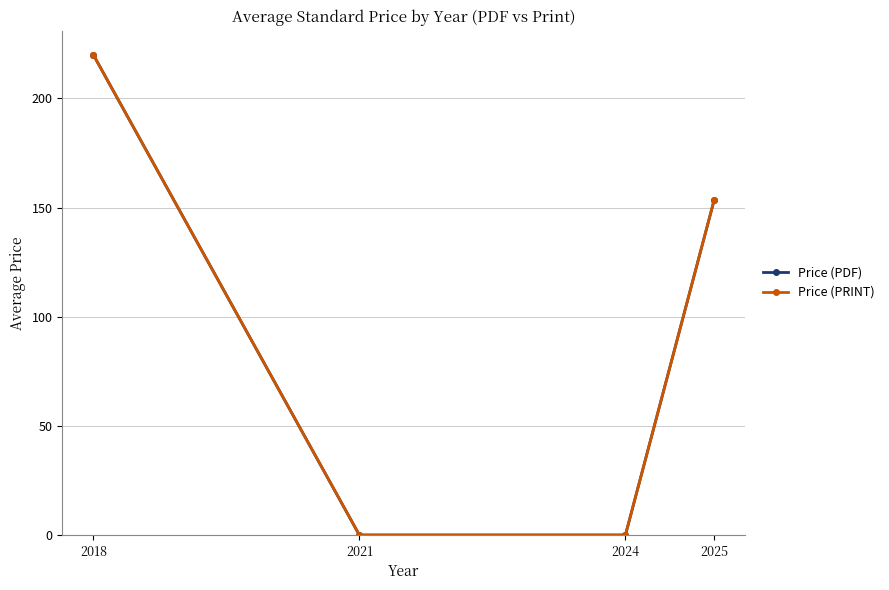

Is this an area chart (filled region under the line)?

No